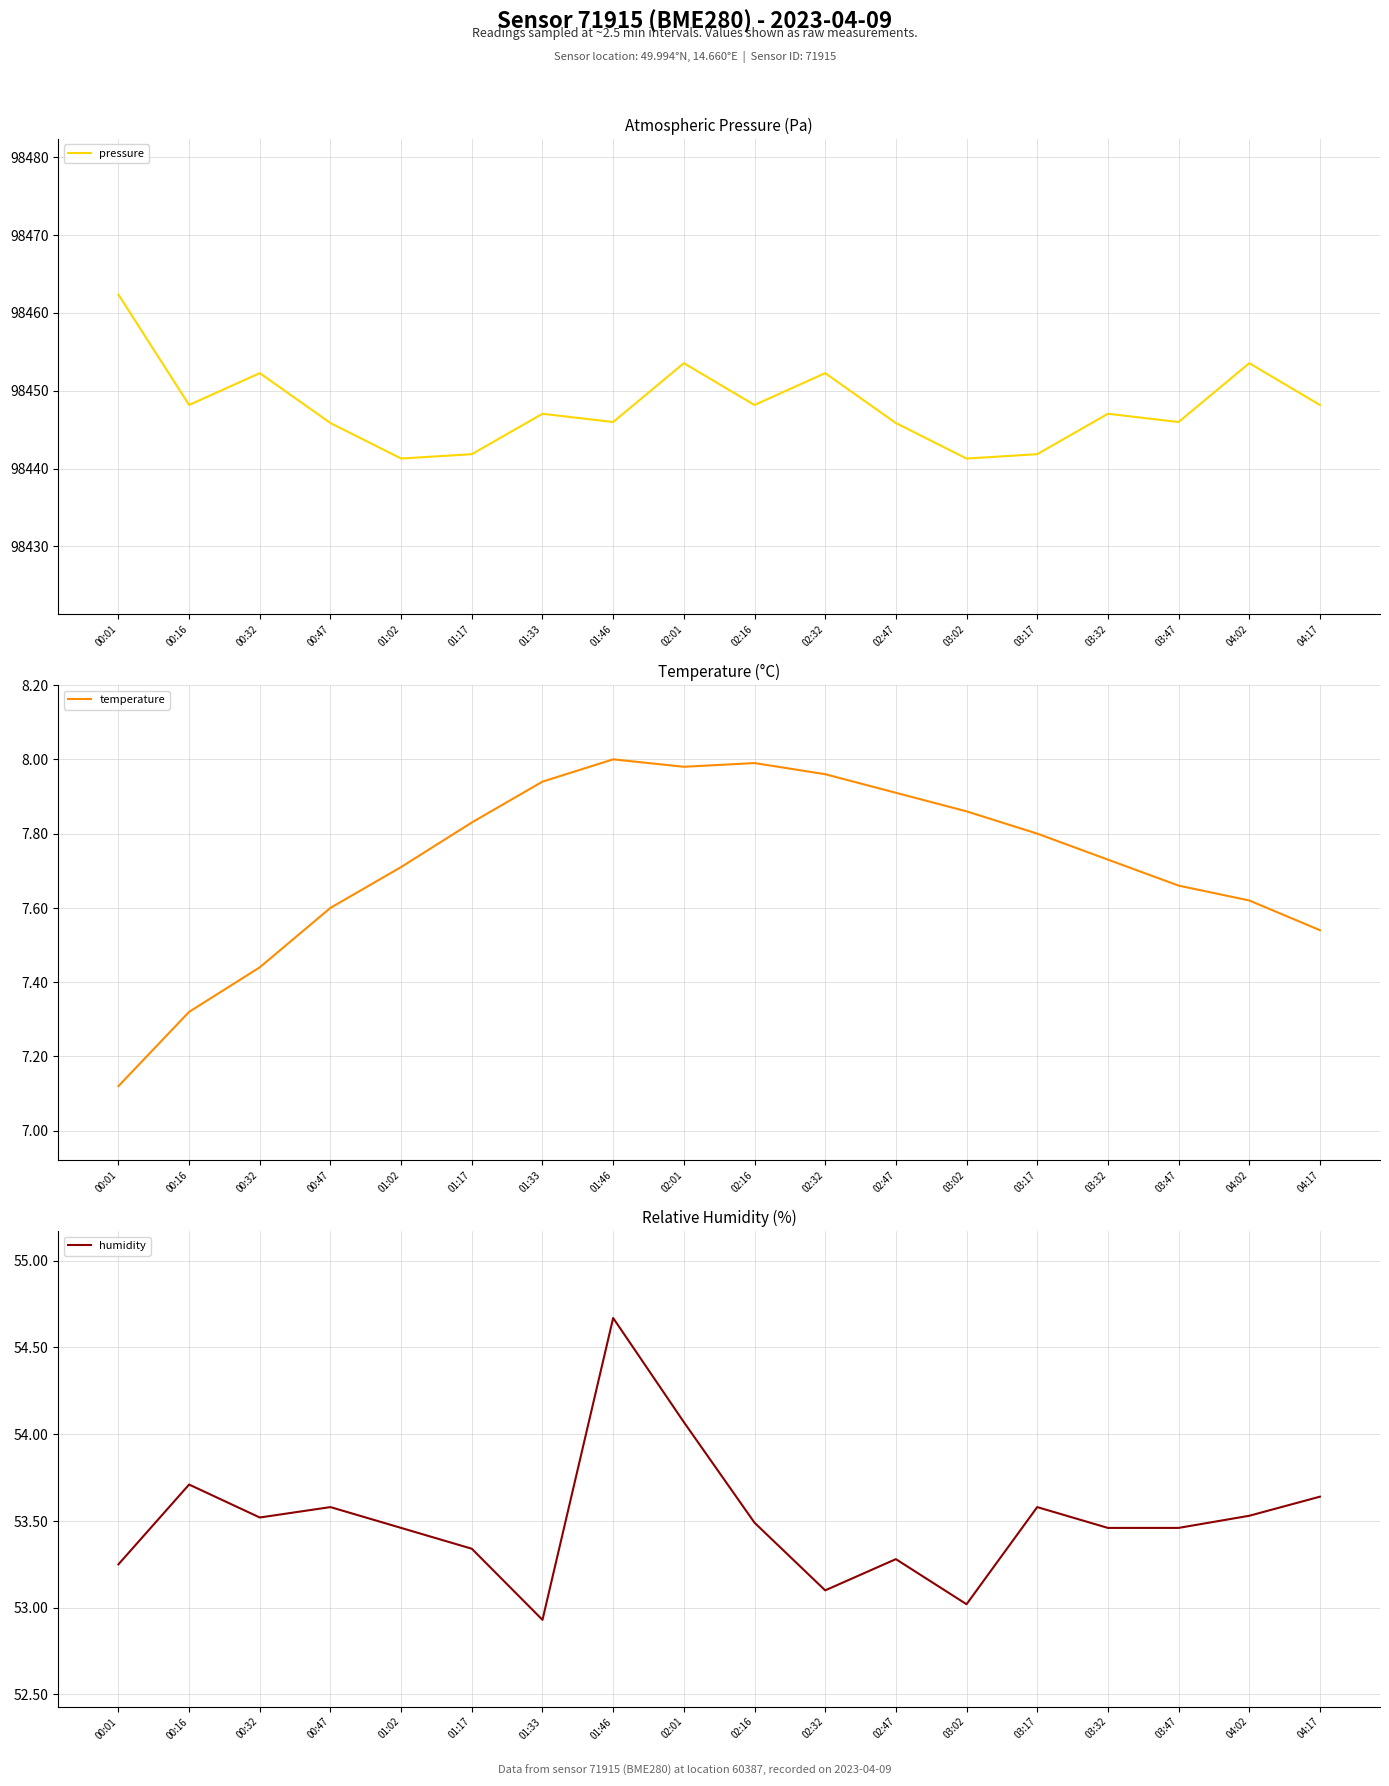

At which category does the chart reach its peak across all series?

00:01